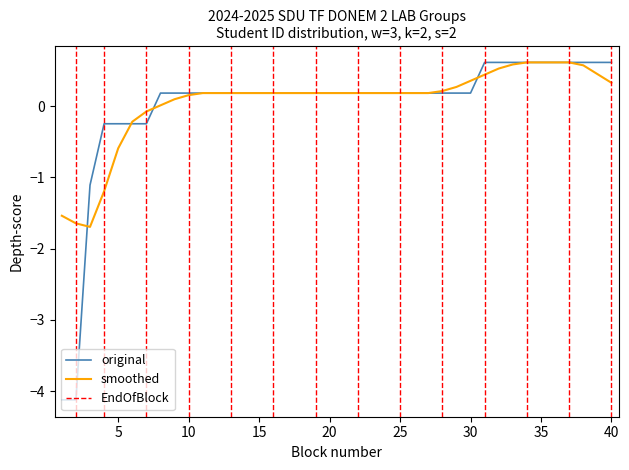

The value at 4 is -0.1. True or false?

False